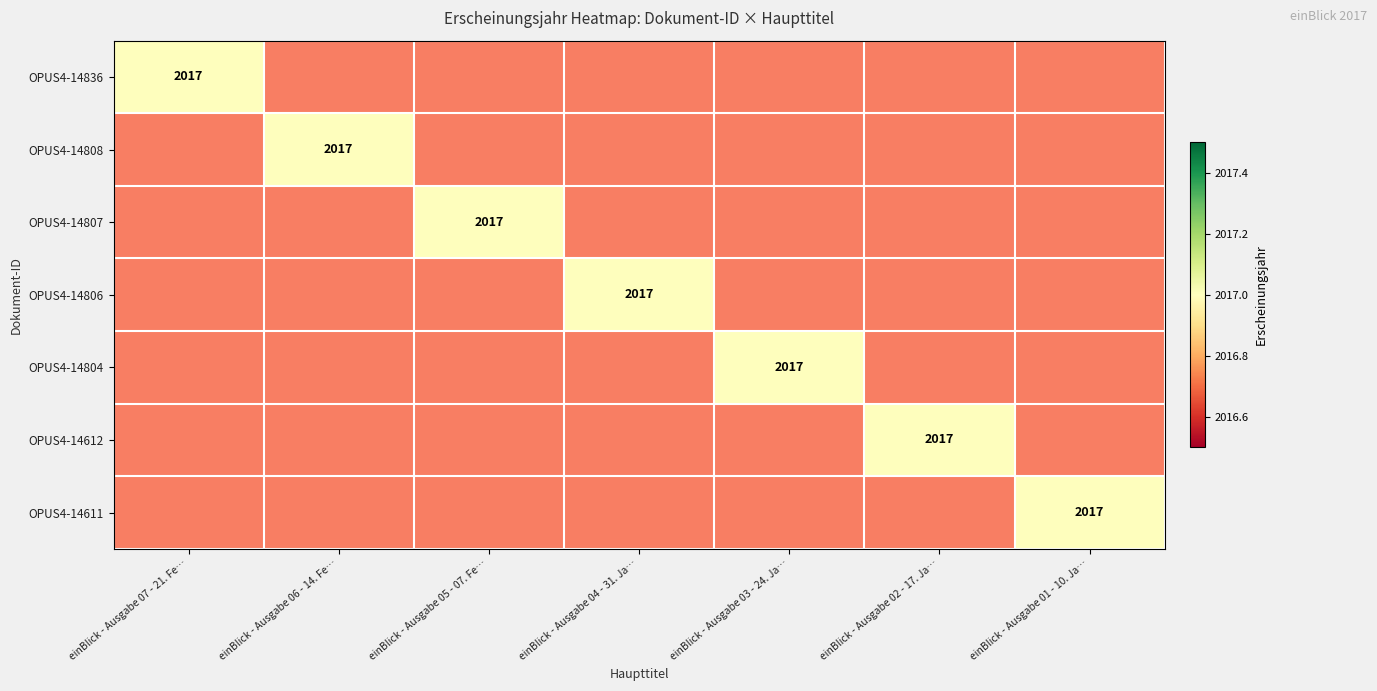

The OPUS4-14807 series shows 1.7 at einBlick - Ausgabe 02 - 17. Ja…. True or false?

False